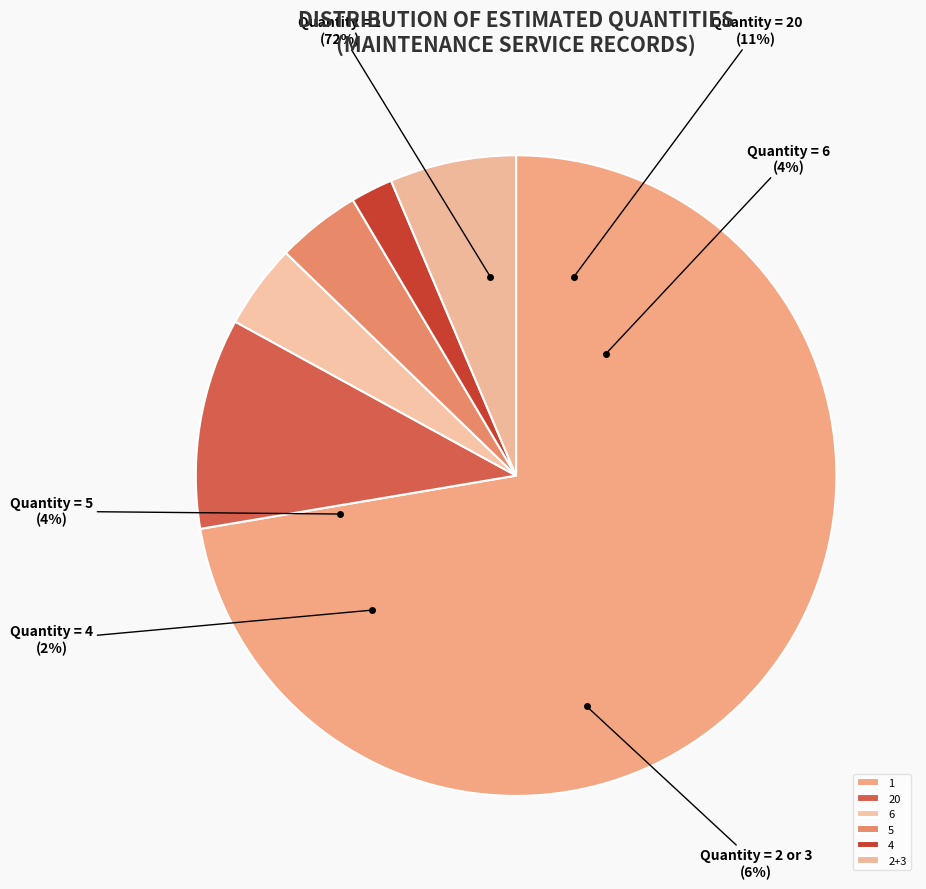

Approximately how many times larger is the value at 6 compared to 2+3?

0.7